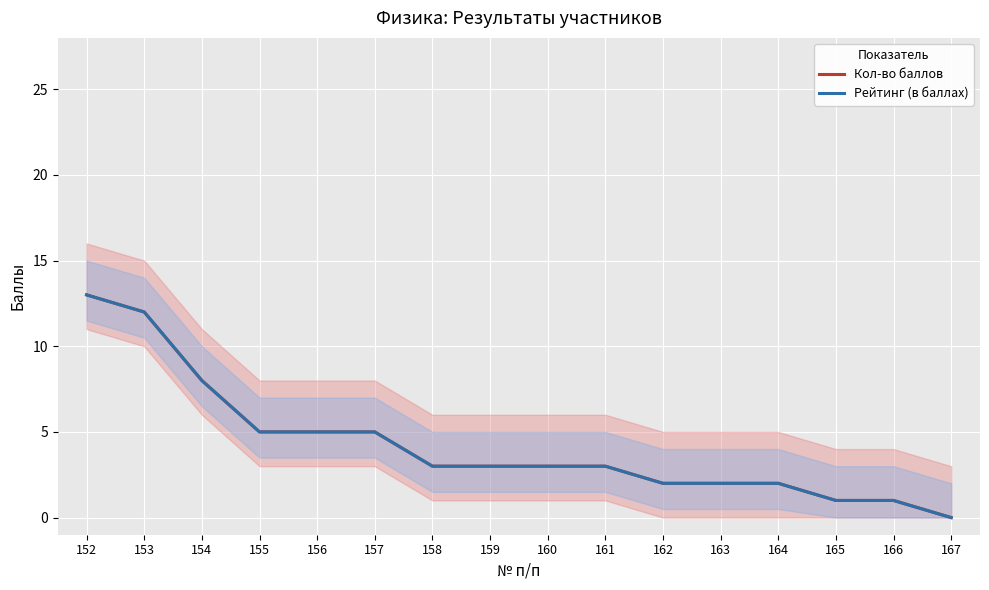

True or false: Кол-во баллов and Рейтинг (в баллах) intersect in this chart.

False